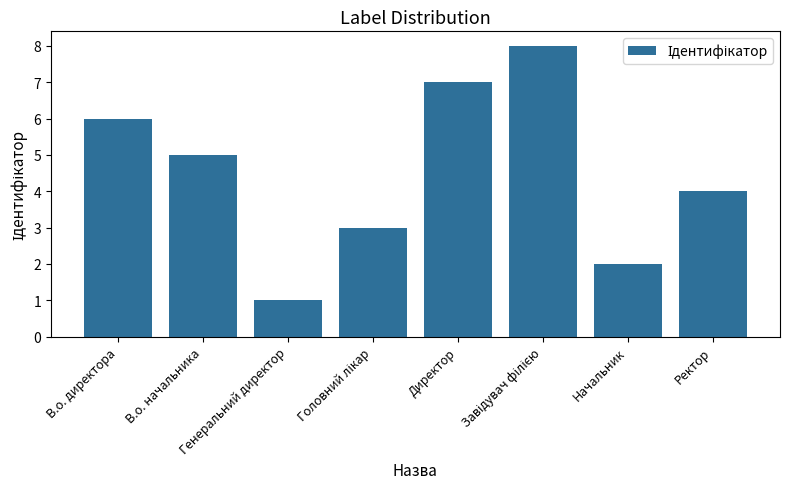

What is the sum of all values?

36